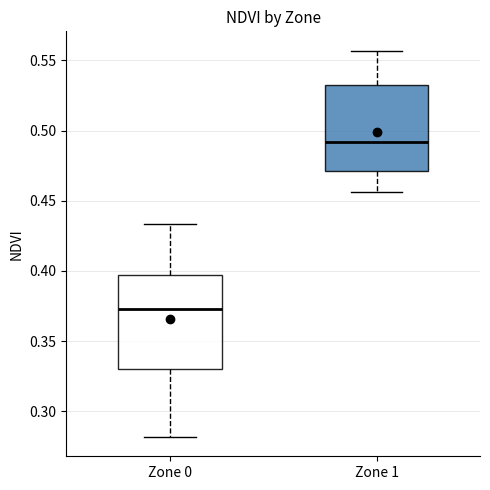

Comparing the boxes themselves (not the whiskers), which one is the tallest?

Zone 0